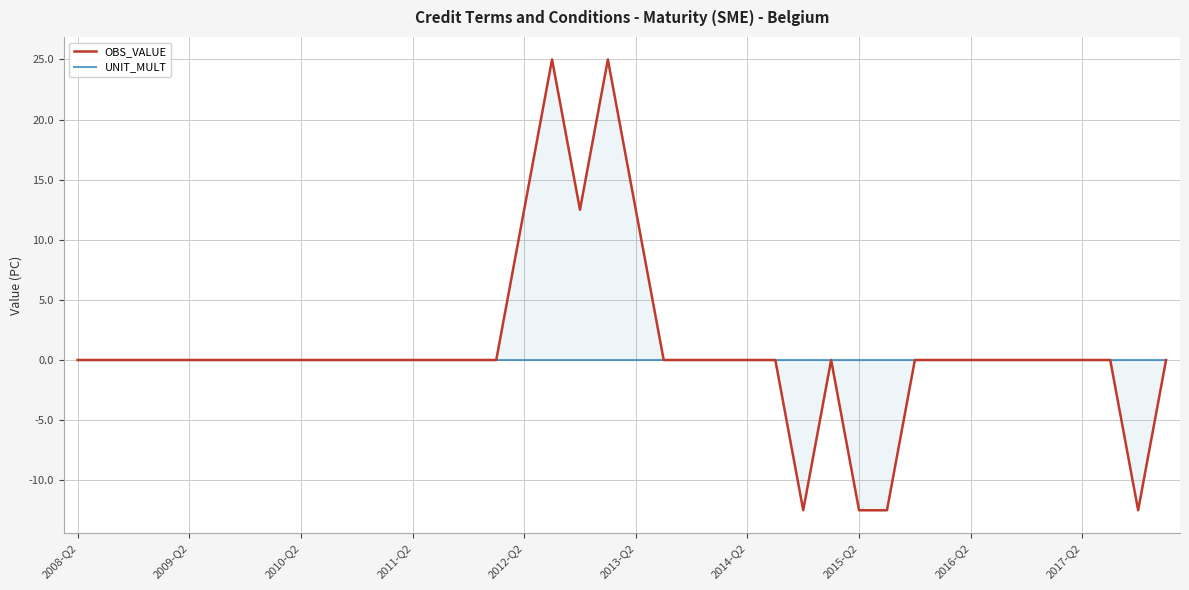

How many positive values does the OBS_VALUE series have?

5